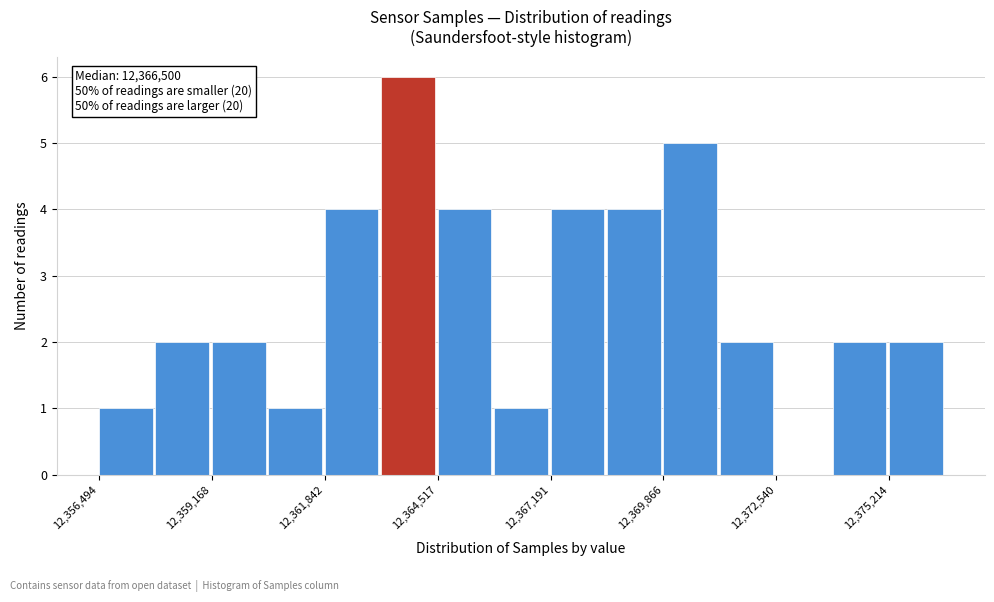

Around what value on the x-axis is the tallest bar? Give the approximate position of its centre, as read against the axis.

12364000